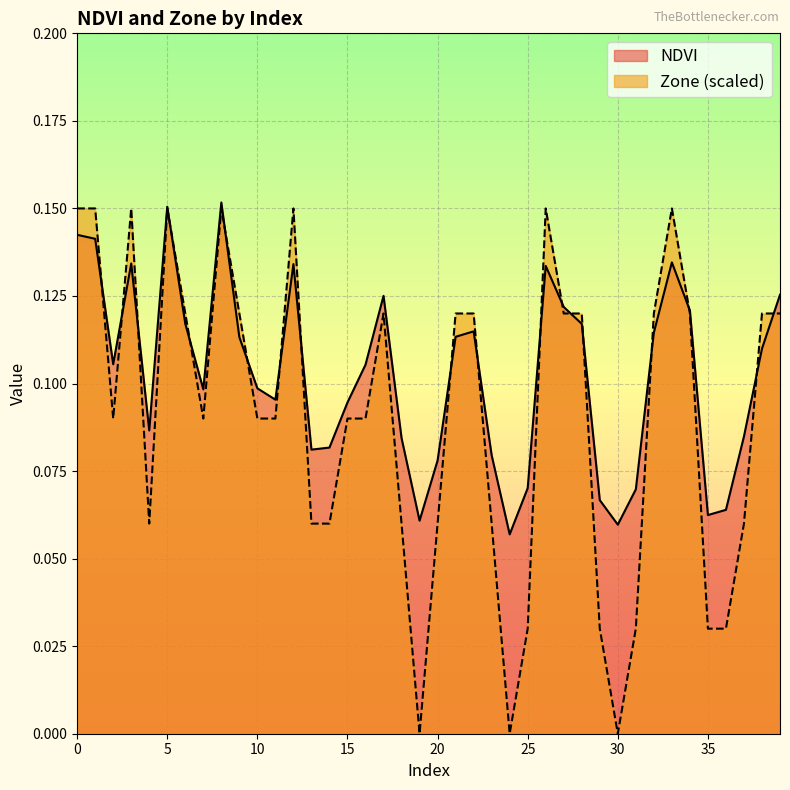

True or false: Zone has a value of 0.0 at 36.

False